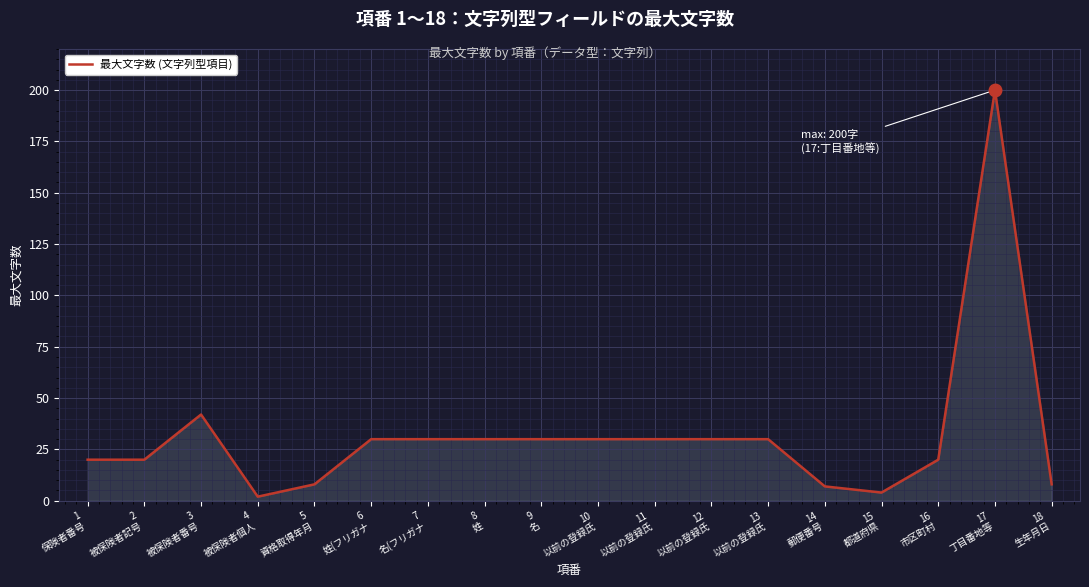

Does the chart have visible grid lines?

Yes